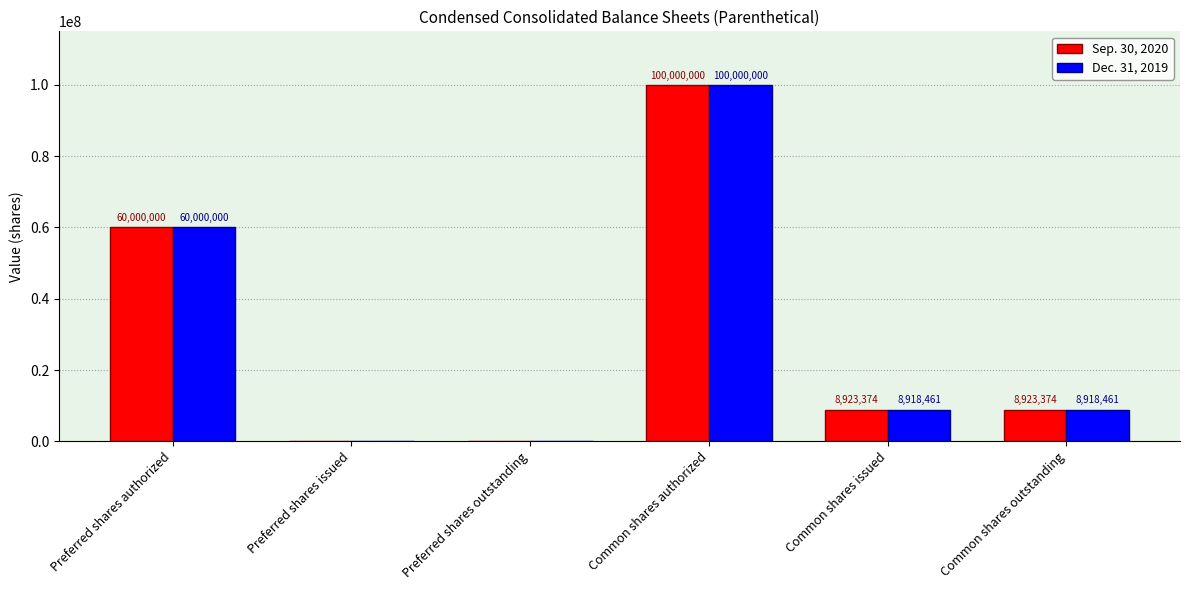

Which series changed the most between Preferred shares authorized and Common shares outstanding?

Dec. 31, 2019